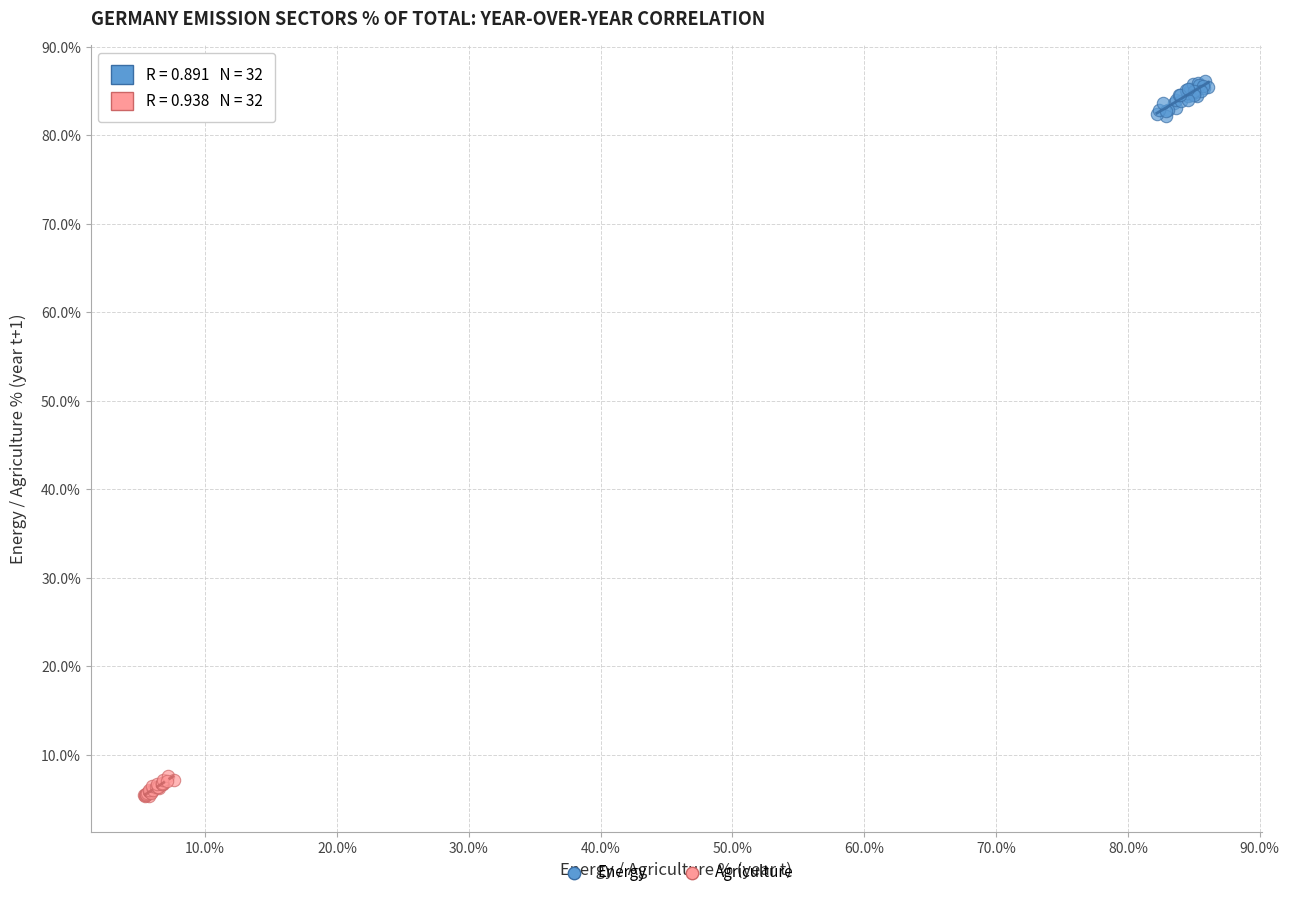

Which series has the widest spread of Y values?

Energy